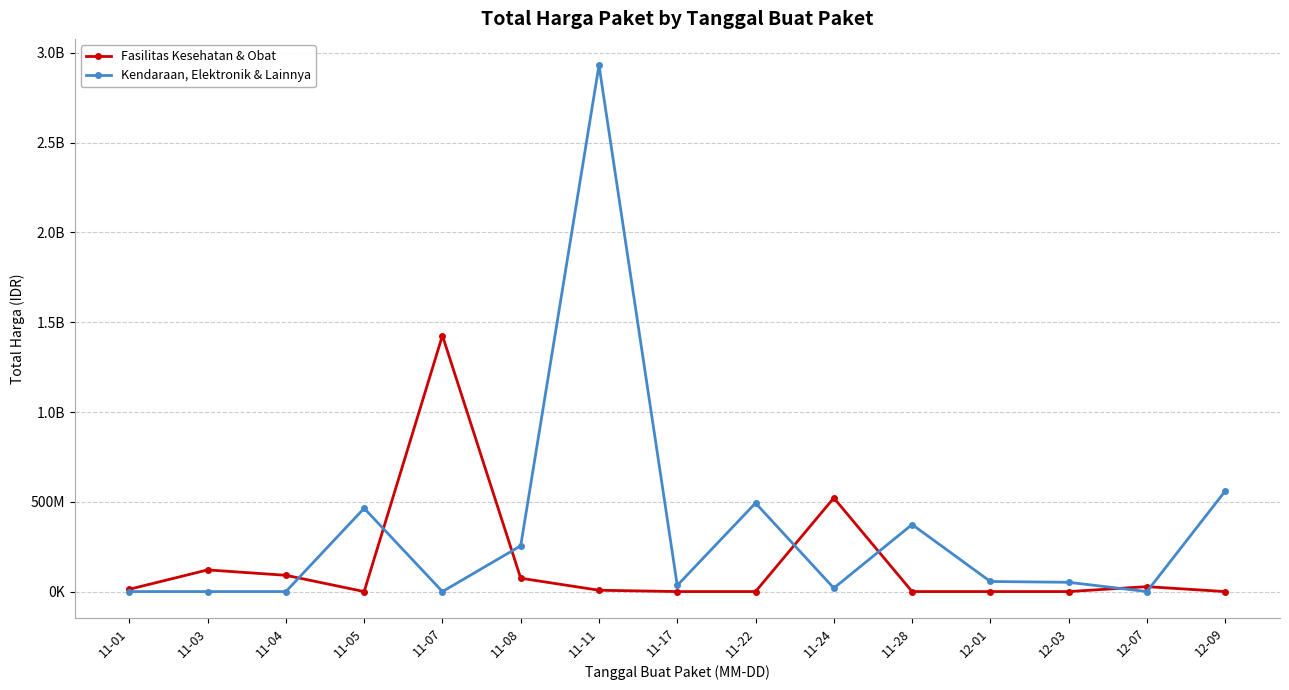

Reading left to right, transcribe all the data shown in this chart.

Fasilitas Kesehatan & Obat: 11-01=12787500	11-03=120613270	11-04=90672075	11-05=0	11-07=1425867900	11-08=74424000	11-11=7401240	11-17=0	11-22=0	11-24=521459200	11-28=0	12-01=0	12-03=0	12-07=27412000	12-09=0
Kendaraan, Elektronik & Lainnya: 11-01=0	11-03=0	11-04=0	11-05=464002100	11-07=0	11-08=254700000	11-11=2931562000	11-17=34292000	11-22=493000000	11-24=19175000	11-28=373404000	12-01=56152800	12-03=51601000	12-07=0	12-09=559971000